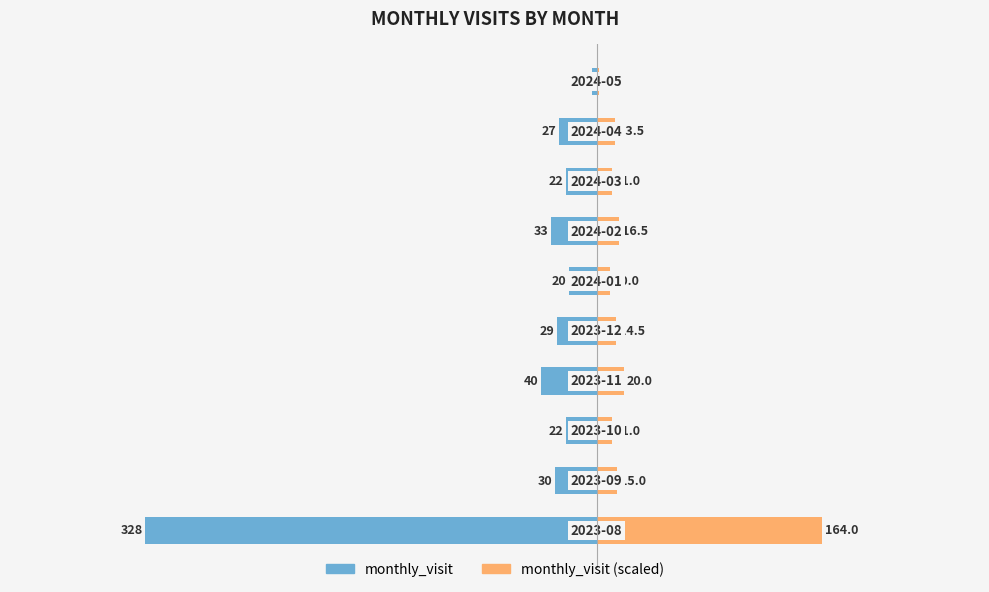

The value of monthly_visit at 4 is -47.7. True or false?

False